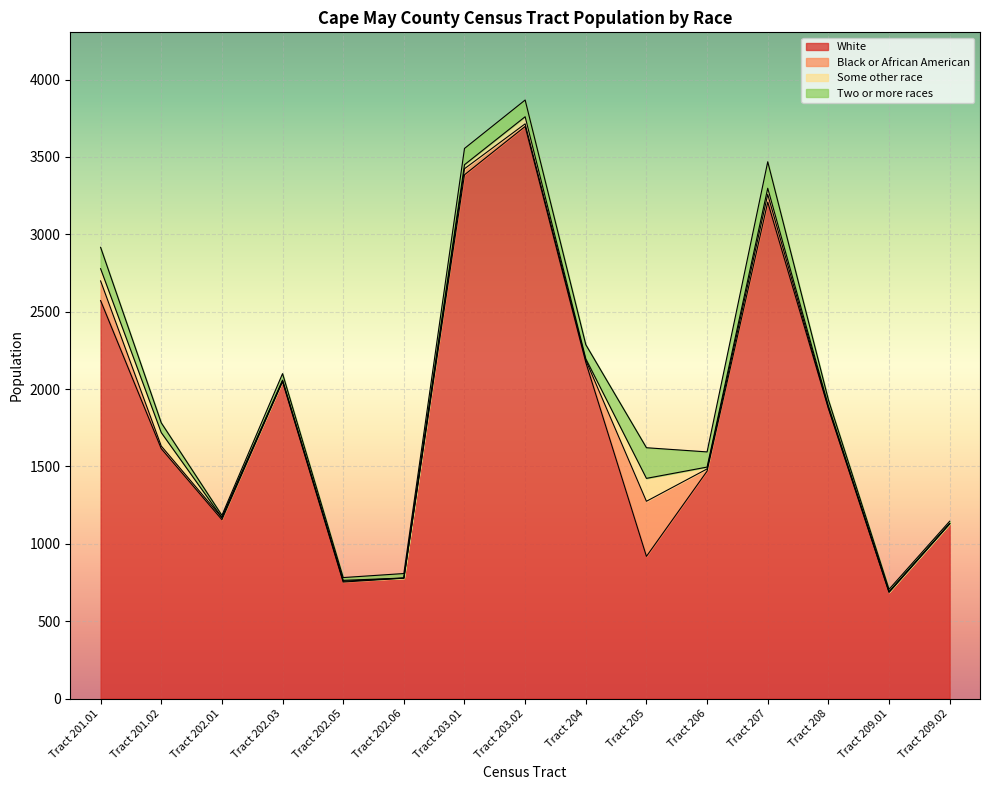

What is the maximum value for White?

3697